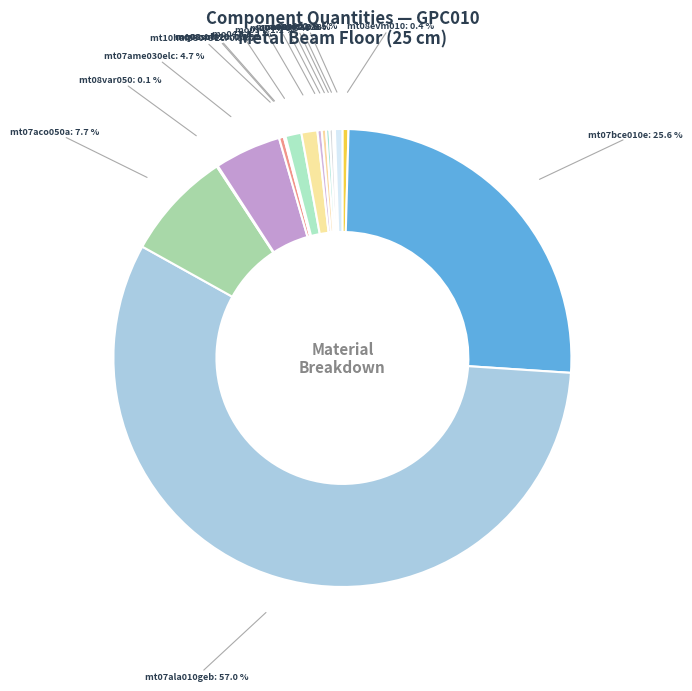

Between mt07bce010e and mt10haf030fOEc, which is larger?

mt07bce010e